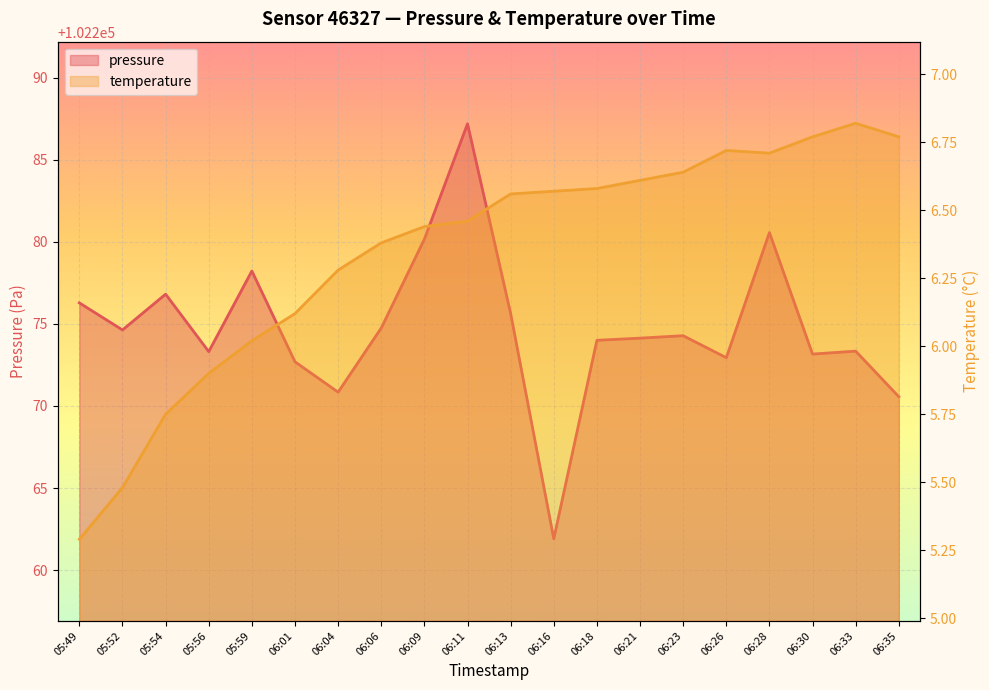

Rank the series by their average value, from lowest to highest.

temperature, pressure